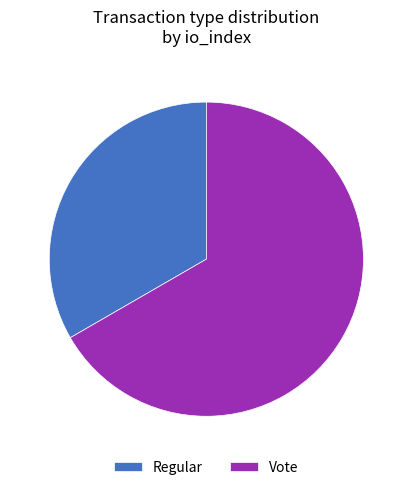

Is it true that Vote is 67% of the pie?

True